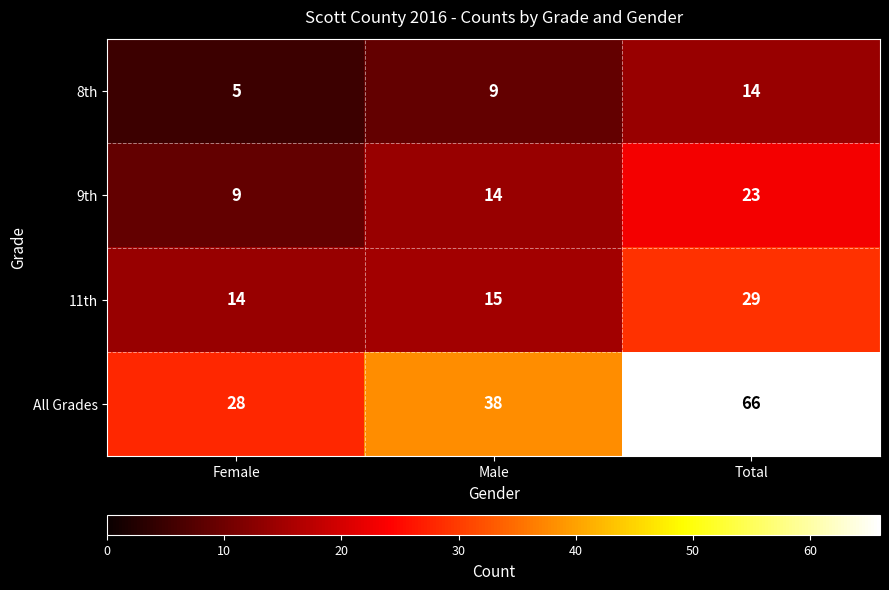

How many categories are shown in the chart?

3